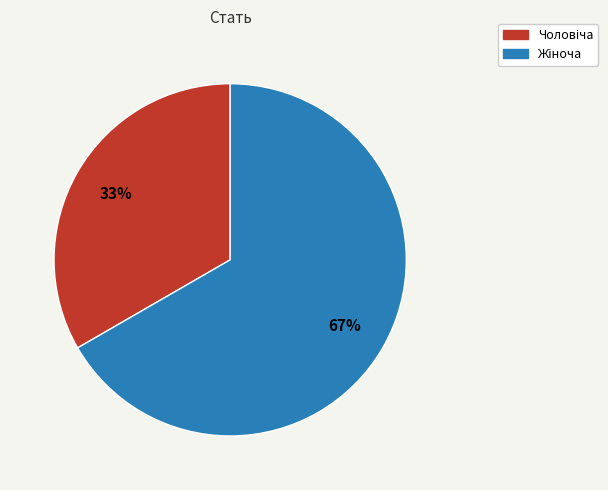

Is there a majority slice in this chart?

Yes